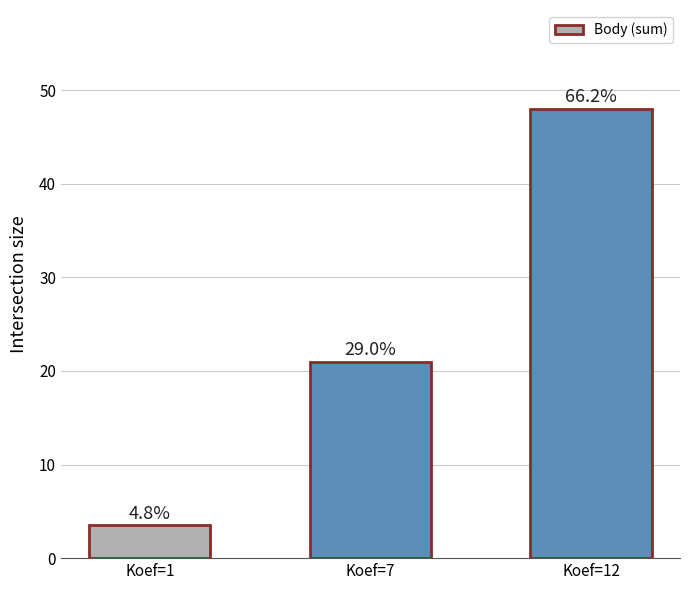

What is the ratio of the value at Koef=12 to the value at Koef=1?

13.7